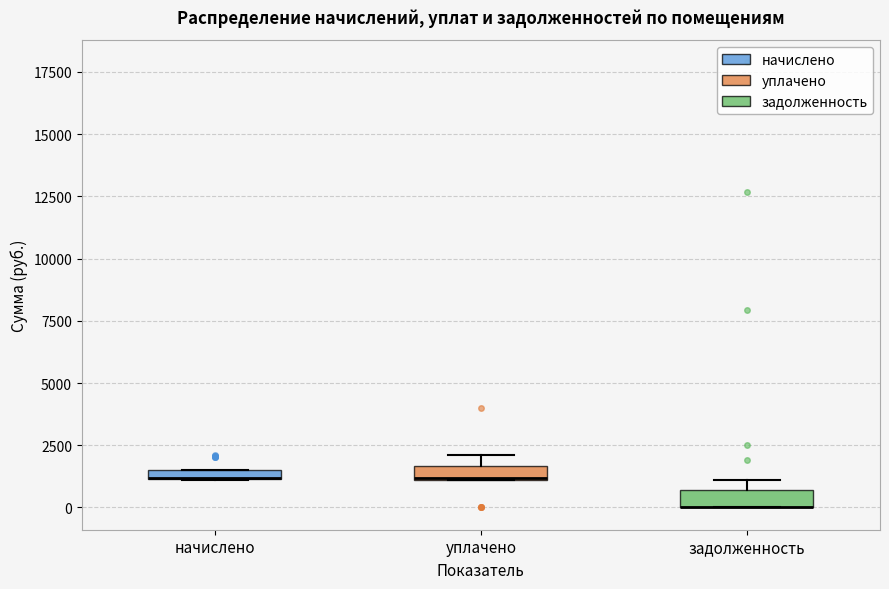

Where is the upper edge of the box for уплачено on the y-axis? The values are not printed on the chart, so give them approximately, as read against the axis.

1500